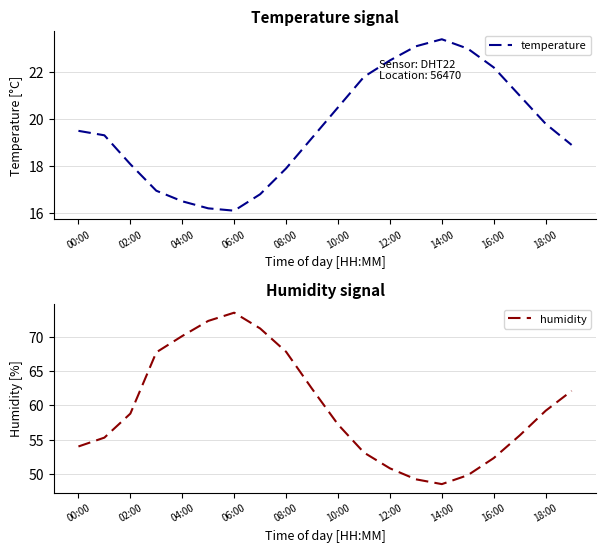

True or false: humidity has more than 0 points higher than both neighbors.

True